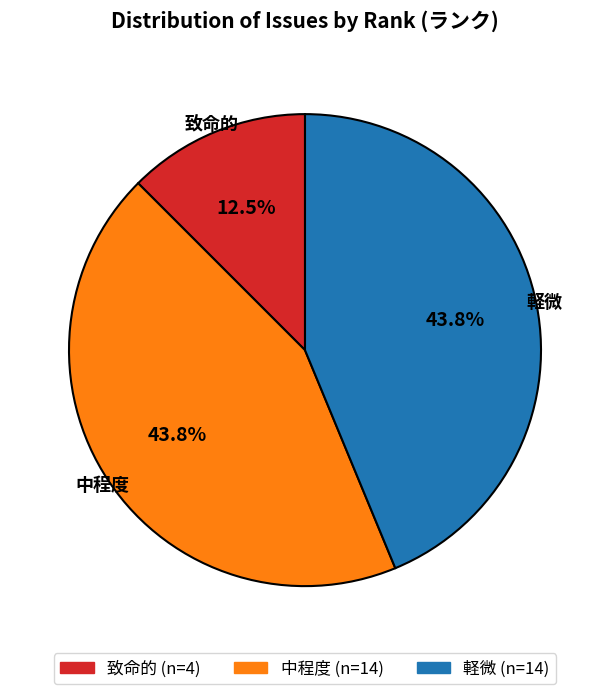

Combined, do 軽微 and 致命的 account for over 50%?

Yes